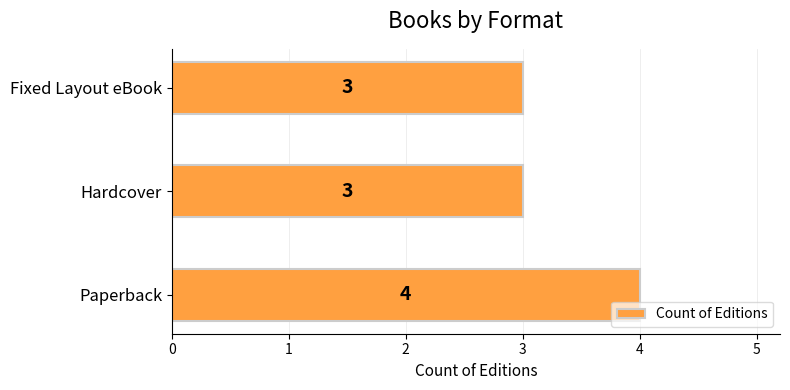

What is the sum of the values at Paperback and Hardcover?

7